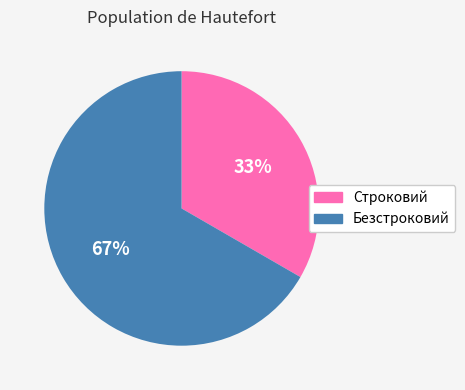

The Безстроковий slice represents 80% of the pie. True or false?

False